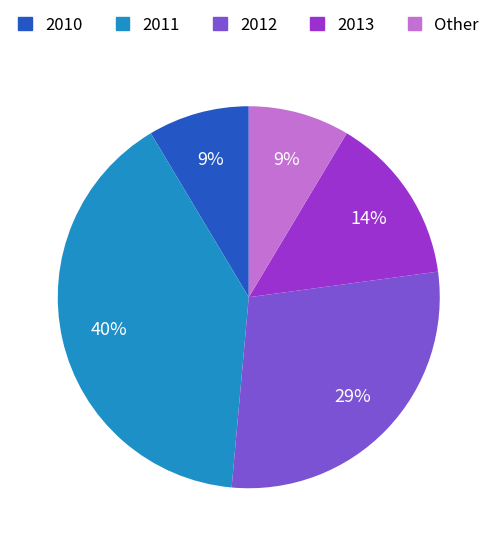

What is the ratio of the value at 2010 to the value at Other?

1.0